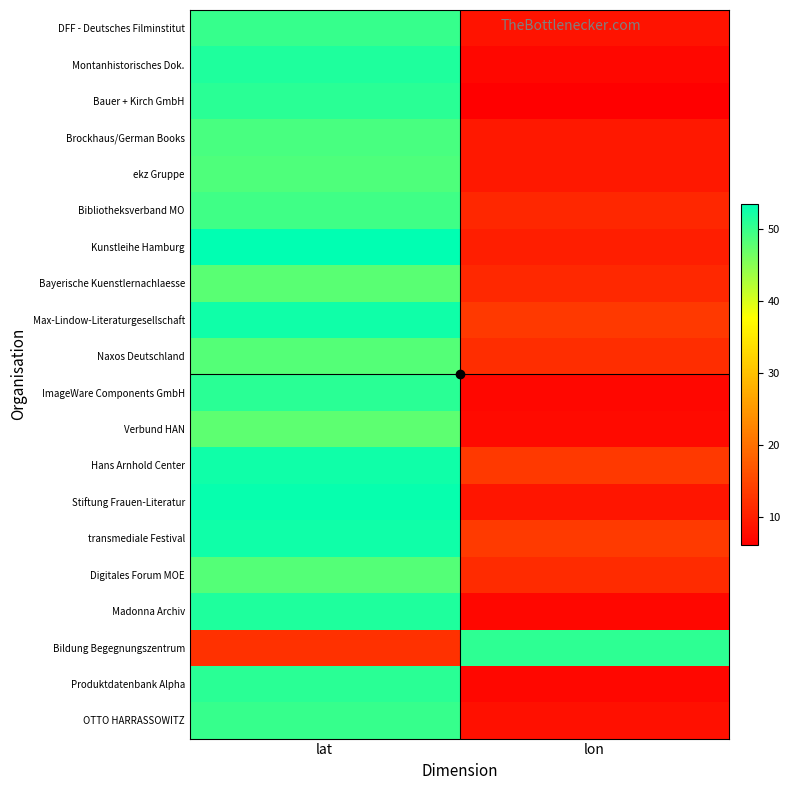

Reading left to right, extract all data points from this chart.

DFF - Deutsches Filminstitut: lat=50.1	lon=8.7
Montanhistorisches Dok.: lat=51.5	lon=7.2
Bauer + Kirch GmbH: lat=50.7	lon=6.1
Brockhaus/German Books: lat=48.9	lon=9.2
ekz Gruppe: lat=48.5	lon=9.2
Bibliotheksverband MO: lat=49.5	lon=11.1
Kunstleihe Hamburg: lat=53.5	lon=10.0
Bayerische Kuenstlernachlaesse: lat=47.8	lon=11.3
Max-Lindow-Literaturgesellschaft: lat=52.4	lon=13.2
Naxos Deutschland: lat=48.2	lon=11.8
ImageWare Components GmbH: lat=50.7	lon=7.1
Verbund HAN: lat=47.6	lon=7.6
Hans Arnhold Center: lat=52.4	lon=13.2
Stiftung Frauen-Literatur: lat=53.1	lon=8.8
transmediale Festival: lat=52.5	lon=13.4
Digitales Forum MOE: lat=48.1	lon=11.6
Madonna Archiv: lat=51.5	lon=7.2
Bildung Begegnungszentrum: lat=12.3	lon=50.6
Produktdatenbank Alpha: lat=50.7	lon=7.1
OTTO HARRASSOWITZ: lat=50.1	lon=8.3